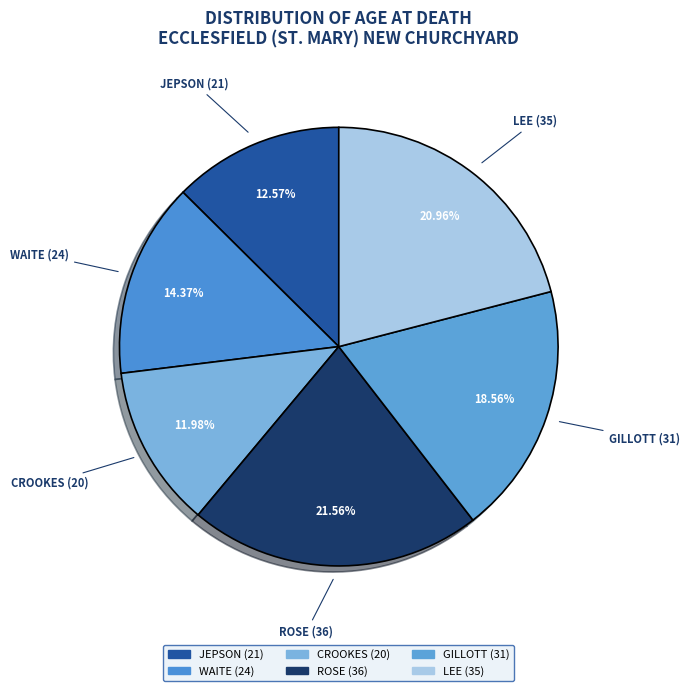

True or false: ROSE (36) accounts for 7% of the total.

False